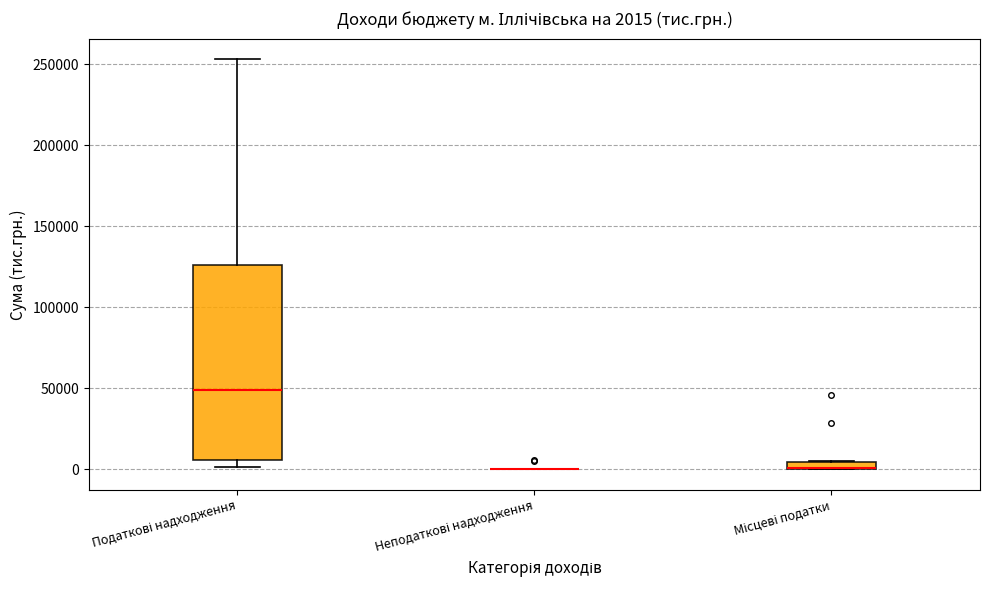

Which box is the tallest, from its lower edge to its upper edge?

Податкові надходження